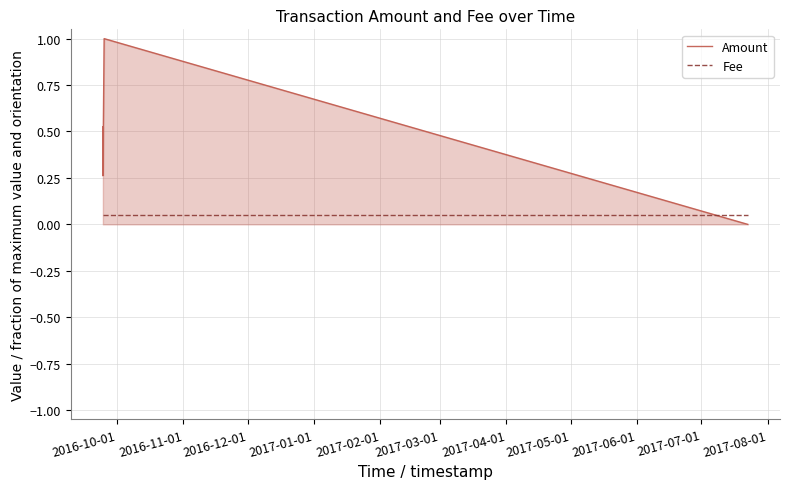

Which series has the largest range (max minus min)?

Amount